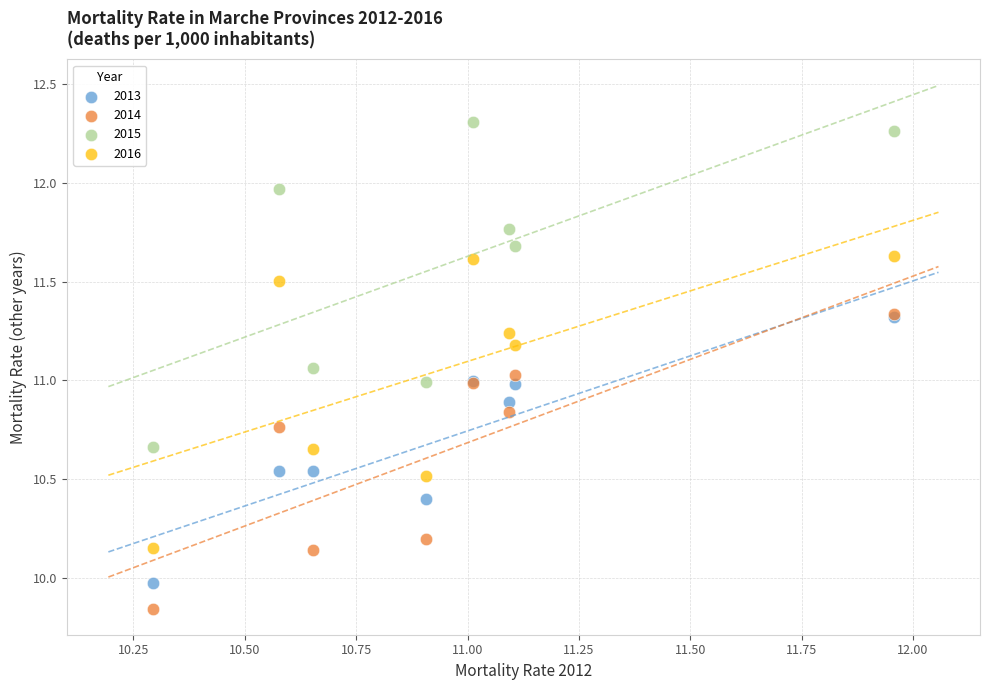

Which series reaches the minimum Y coordinate?

2014